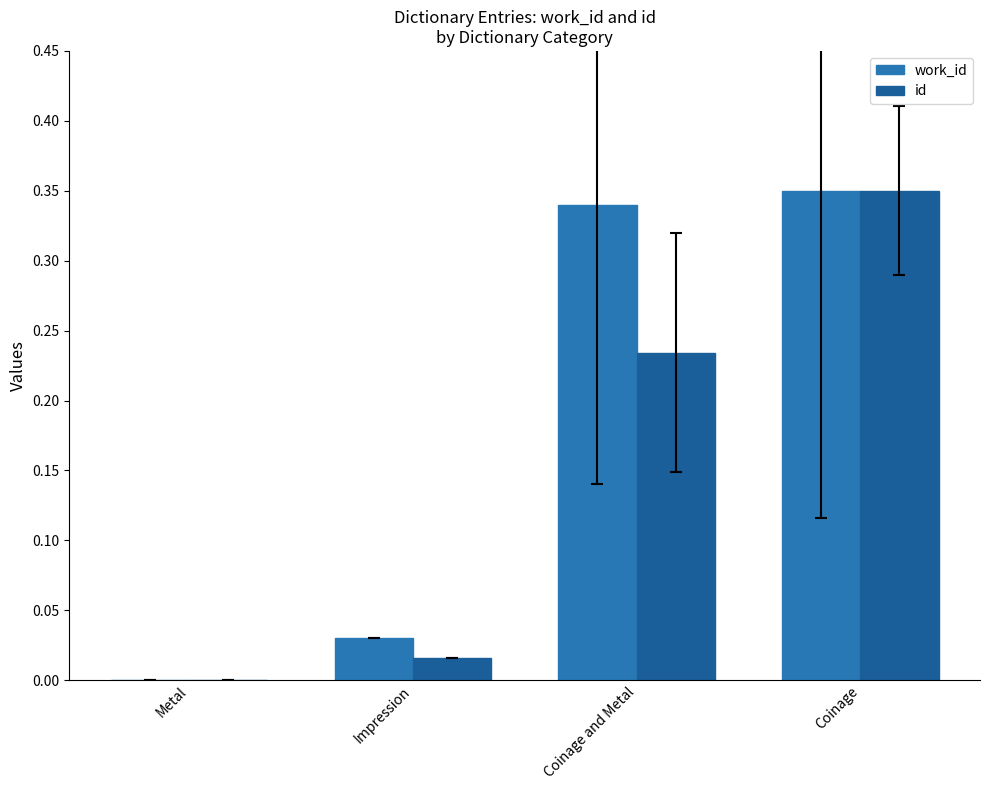

What is the difference between the maximum and second lowest values in the id series?

0.3